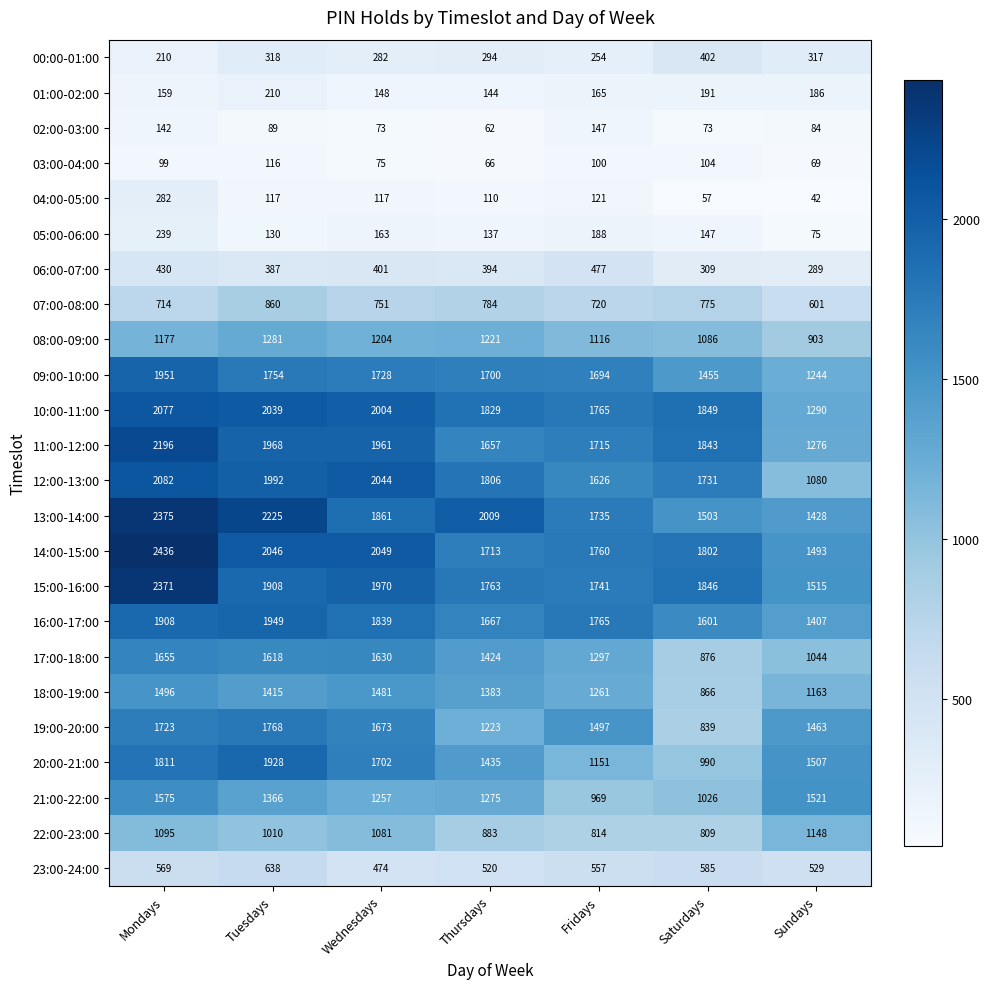

What value does the 09:00-10:00 series have at Mondays?

1951